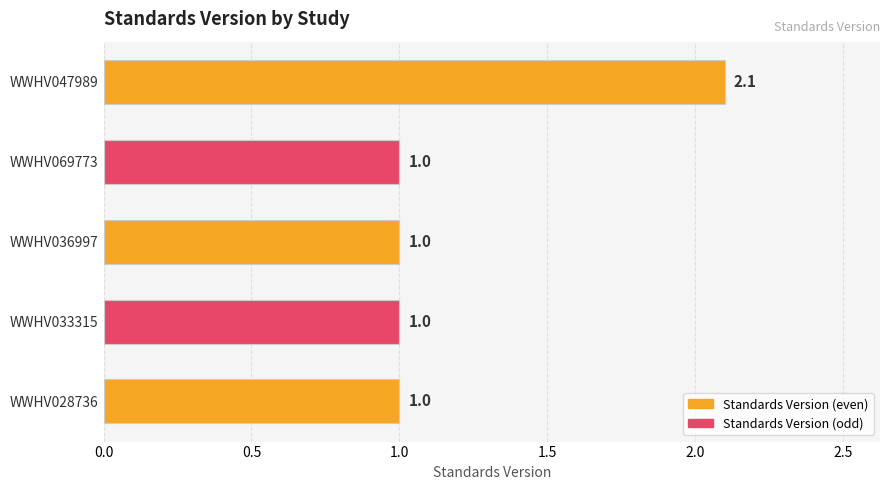

True or false: the data shows 0.6 at WWHV047989.

False